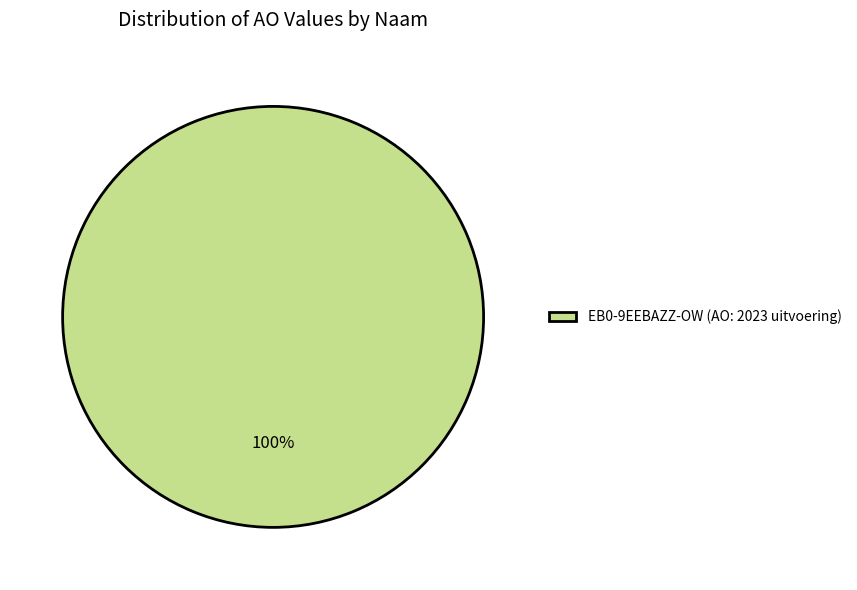

Rank the categories by value from highest to lowest.

EB0-9EEBAZZ-OW (AO: 2023 uitvoering)